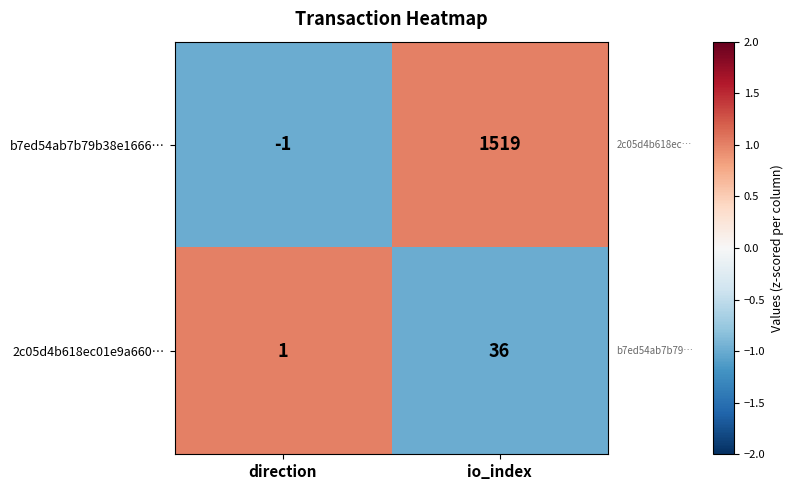

List the series in order of their peak value, highest first.

b7ed54ab7b79b38e1666…, 2c05d4b618ec01e9a660…